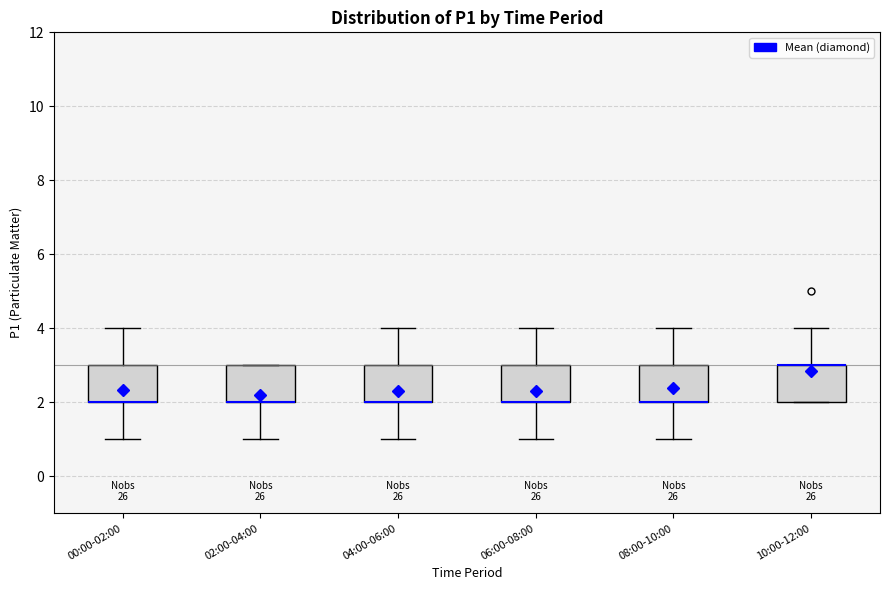

Reading left to right, transcribe this box plot: for each box, give where its median line is, the range the box spans, and where its two whiskers end, as read against the y-axis. The values are not printed on the chart, so give them approximately, as read against the axis.

00:00-02:00: median 2 (drawn on the box's lower edge), box 2 to 3, whiskers 1 to 4
02:00-04:00: median 2 (drawn on the box's lower edge), box 2 to 3, whiskers 1 to 3
04:00-06:00: median 2 (drawn on the box's lower edge), box 2 to 3, whiskers 1 to 4
06:00-08:00: median 2 (drawn on the box's lower edge), box 2 to 3, whiskers 1 to 4
08:00-10:00: median 2 (drawn on the box's lower edge), box 2 to 3, whiskers 1 to 4
10:00-12:00: median 3 (drawn on the box's upper edge), box 2 to 3, whiskers 2 to 4